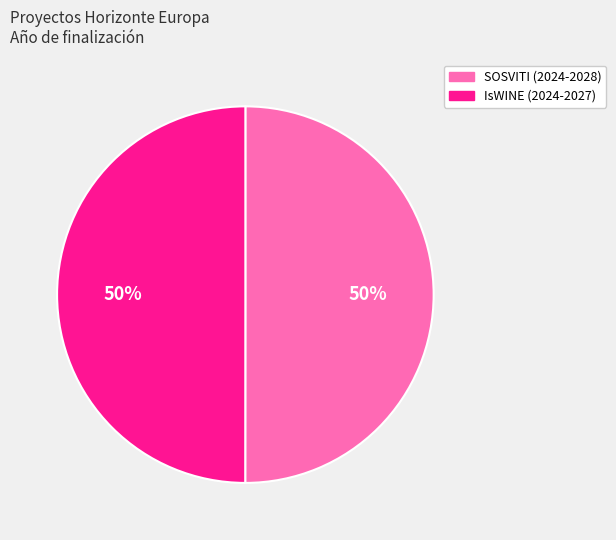

Approximately how many times larger is the value at SOSVITI (2024-2028) compared to IsWINE (2024-2027)?

1.0